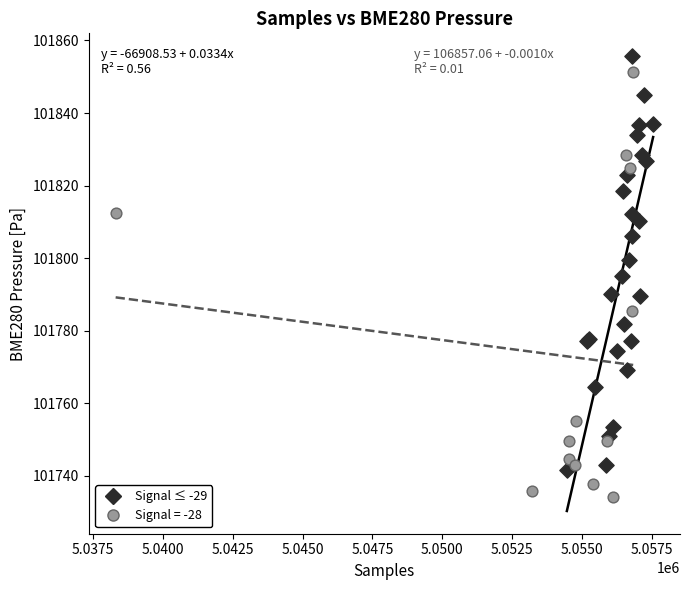

Which series contains the lowest Y value?

Signal = -28